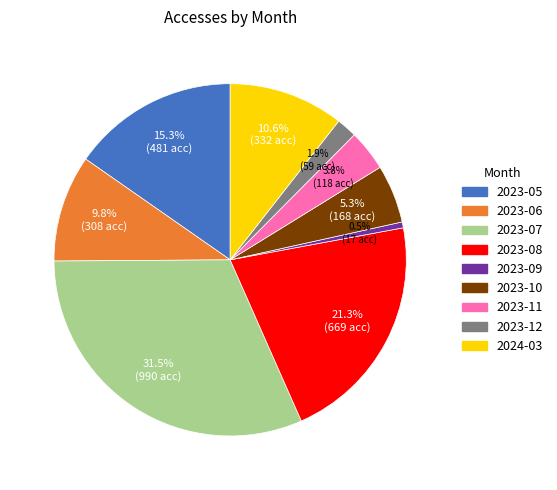

Which has a higher value, 2023-10 or 2023-12?

2023-10